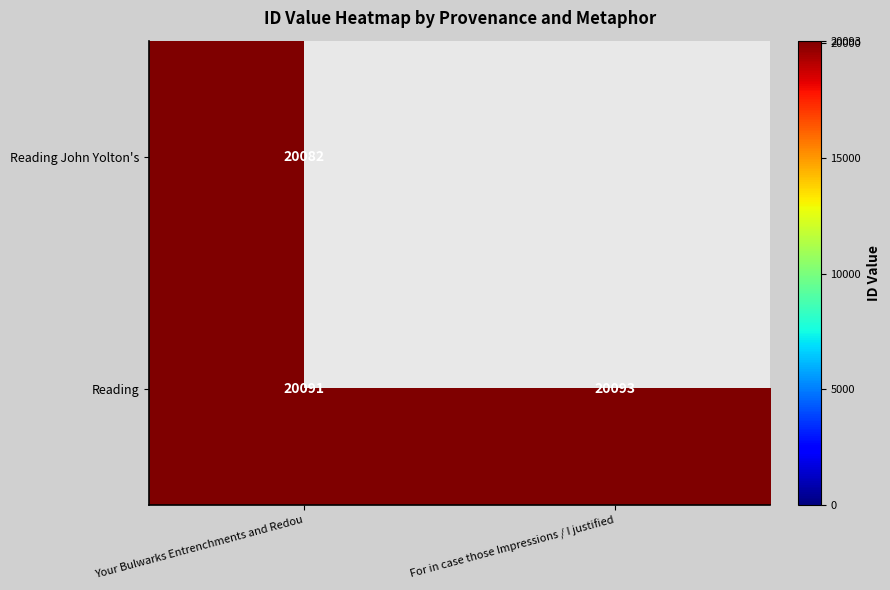

What is the average value of the Reading series?

20092